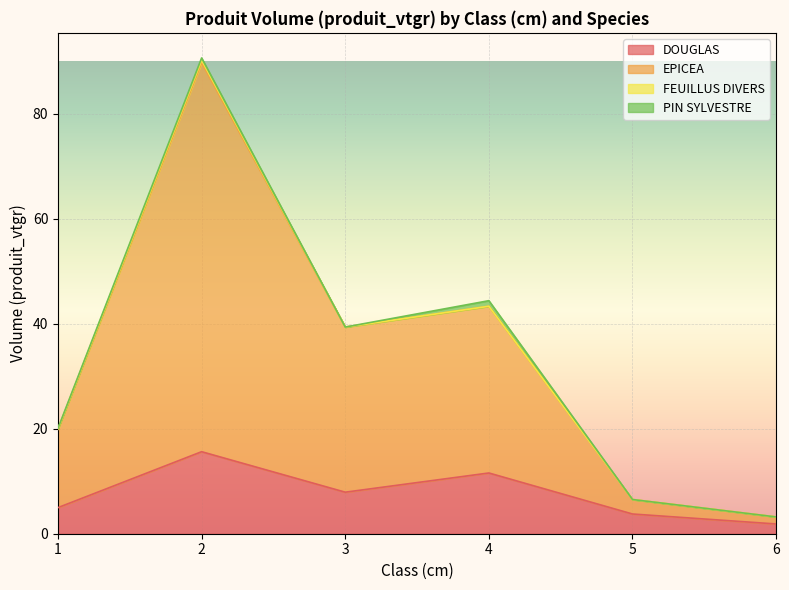

How many data points in DOUGLAS are less than 7?

3